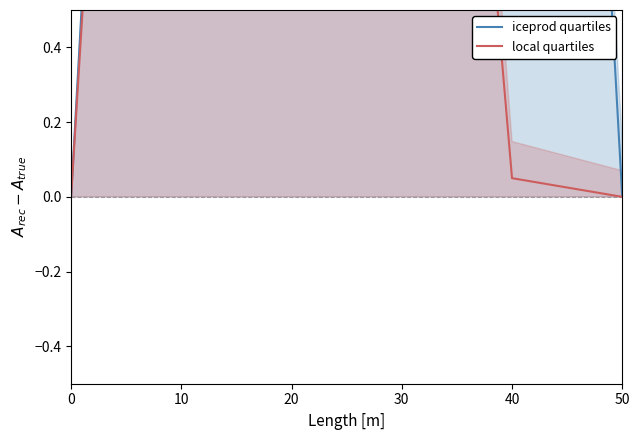

True or false: local quartiles and iceprod quartiles cross at least once.

False